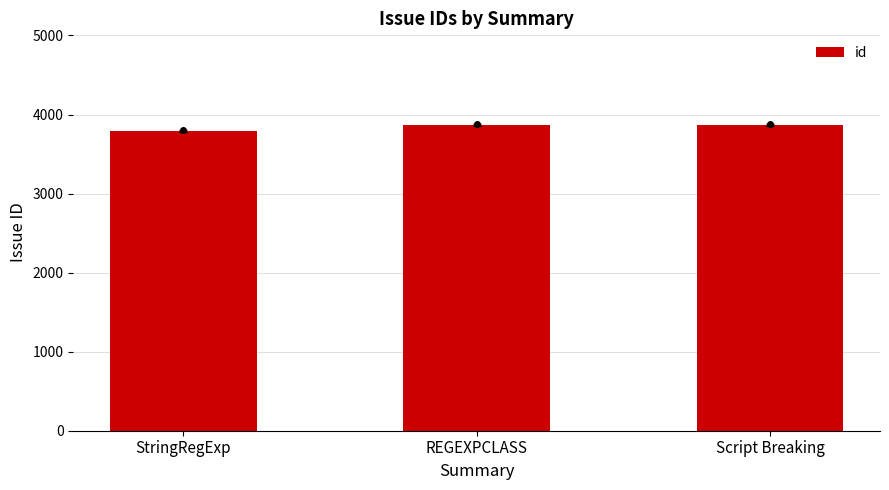

What is the approximate value at StringRegExp, to the nearest 10?

3790